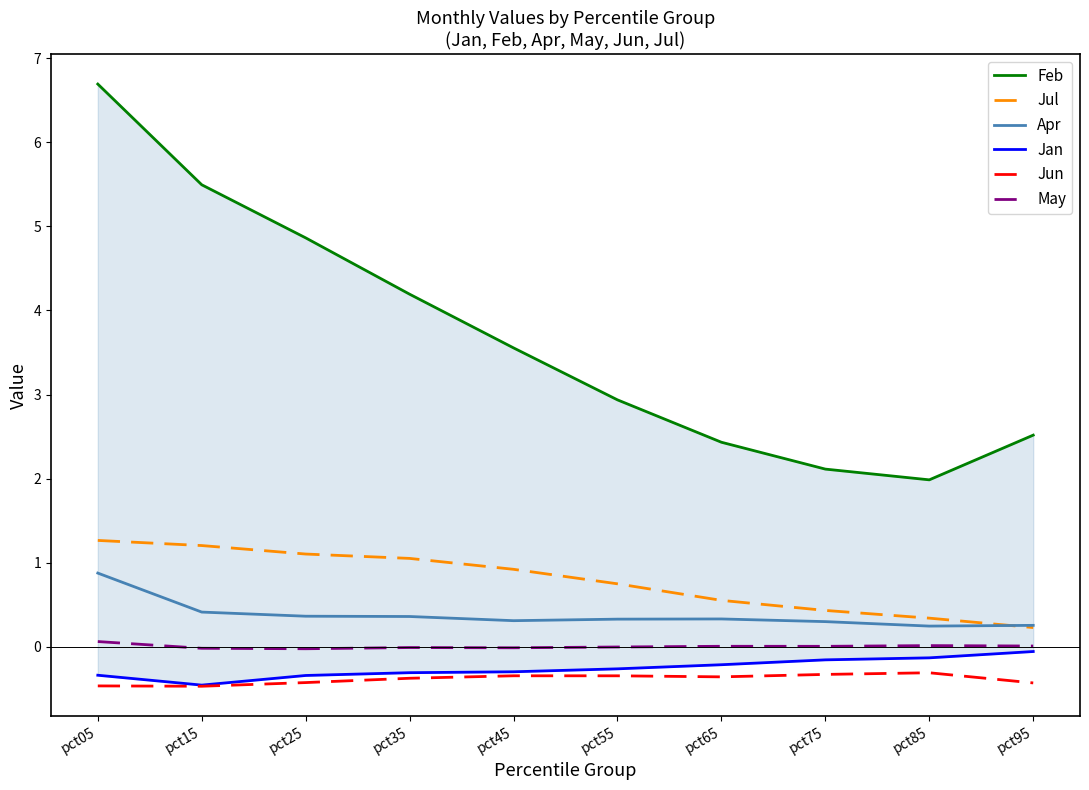

At how many categories does at least one series exceed 3?

5